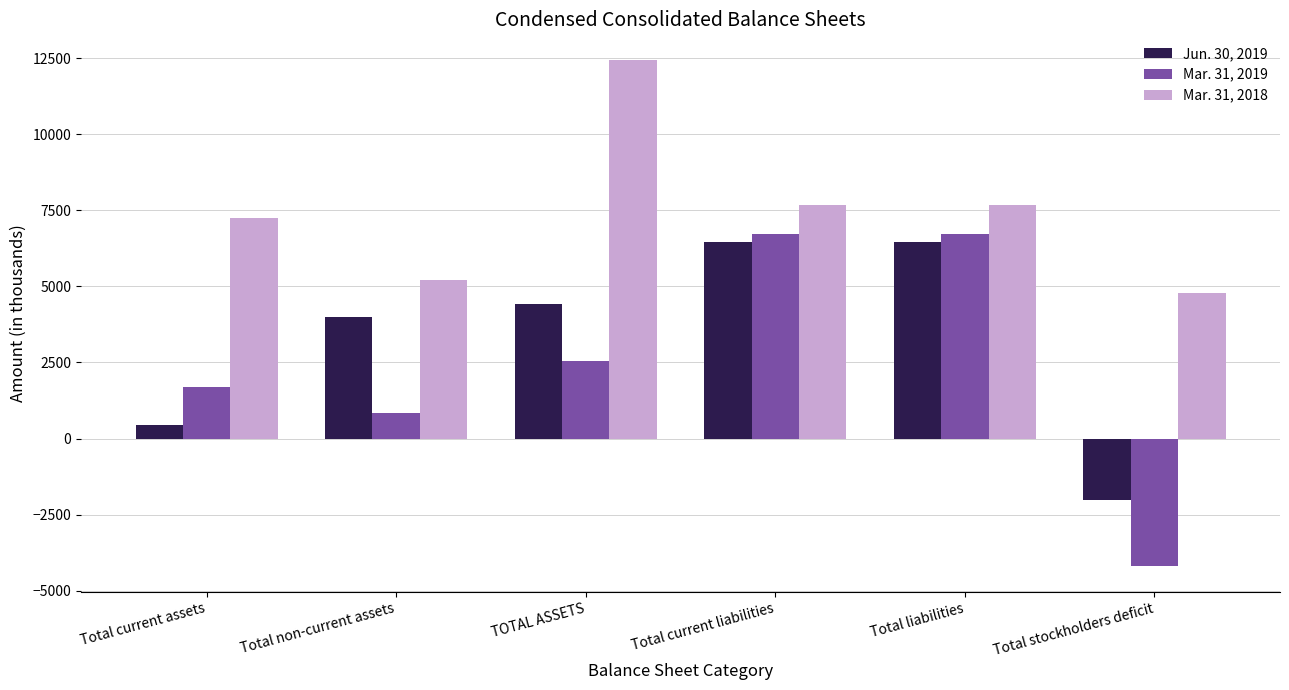

What is the difference between the maximum and minimum values in the Mar. 31, 2019 series?

10926